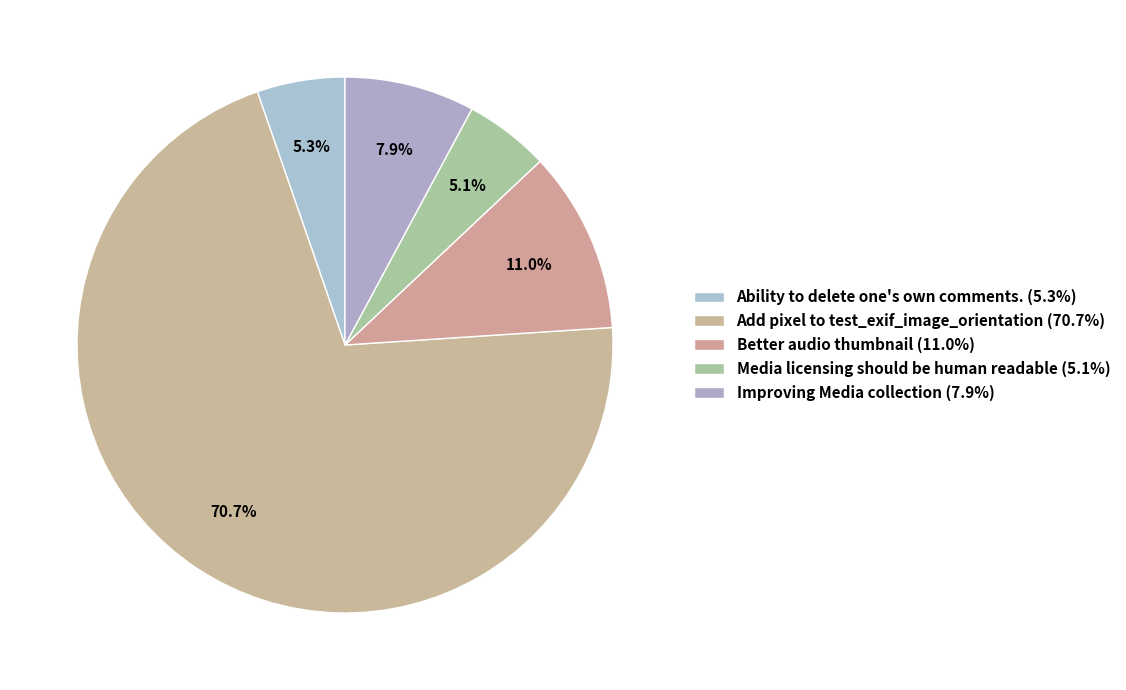

Do Better audio thumbnail and Media licensing should be human readable together represent more than half of the pie?

No